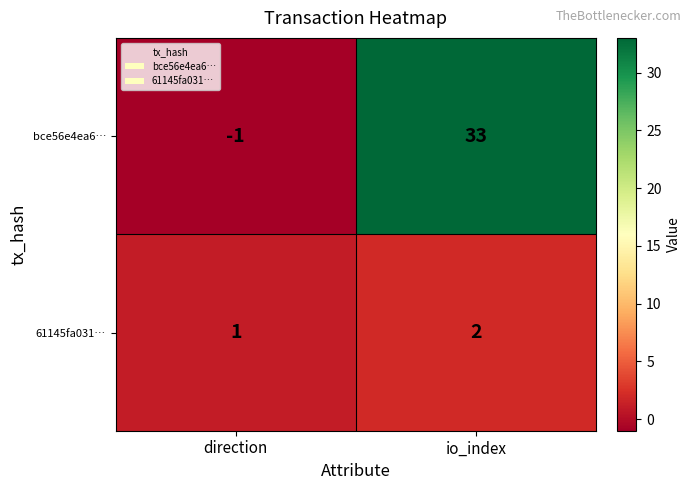

What is the difference between the bce56e4ea6… values at io_index and direction?

34